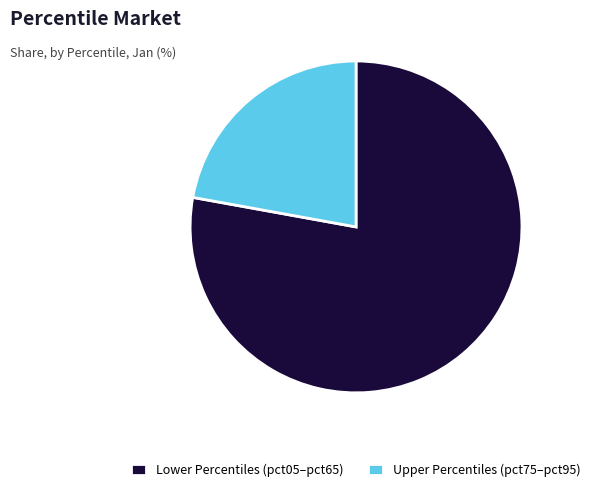

Is there a majority slice in this chart?

Yes